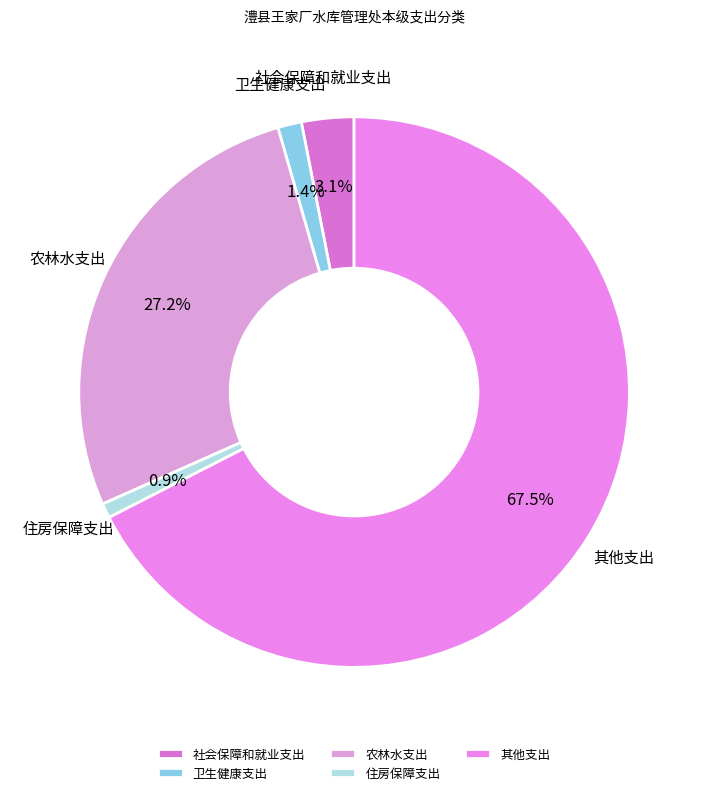

Do 其他支出 and 社会保障和就业支出 together represent more than half of the pie?

Yes